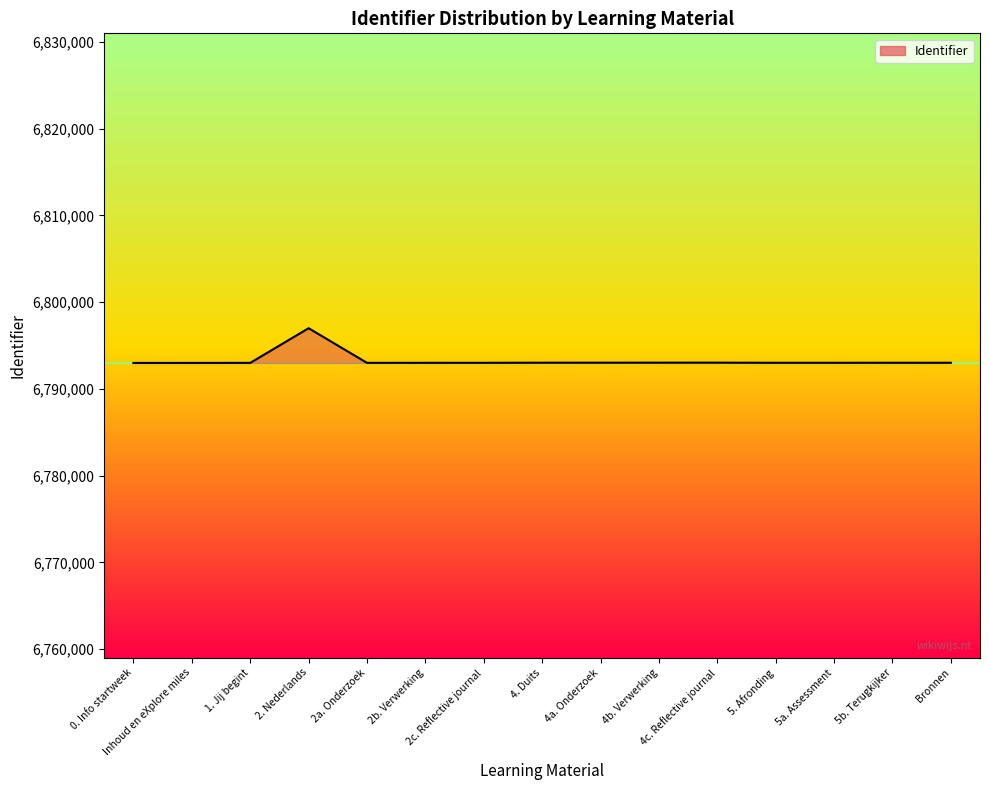

What is the maximum value shown in the chart?

6796991